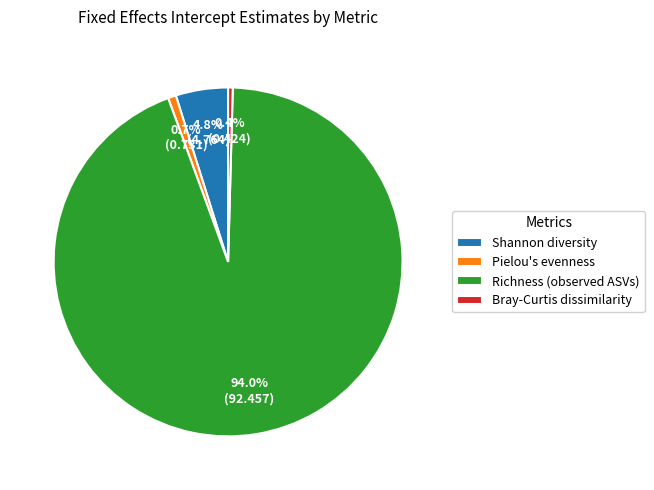

Between Richness (observed ASVs) and Pielou's evenness, which is larger?

Richness (observed ASVs)